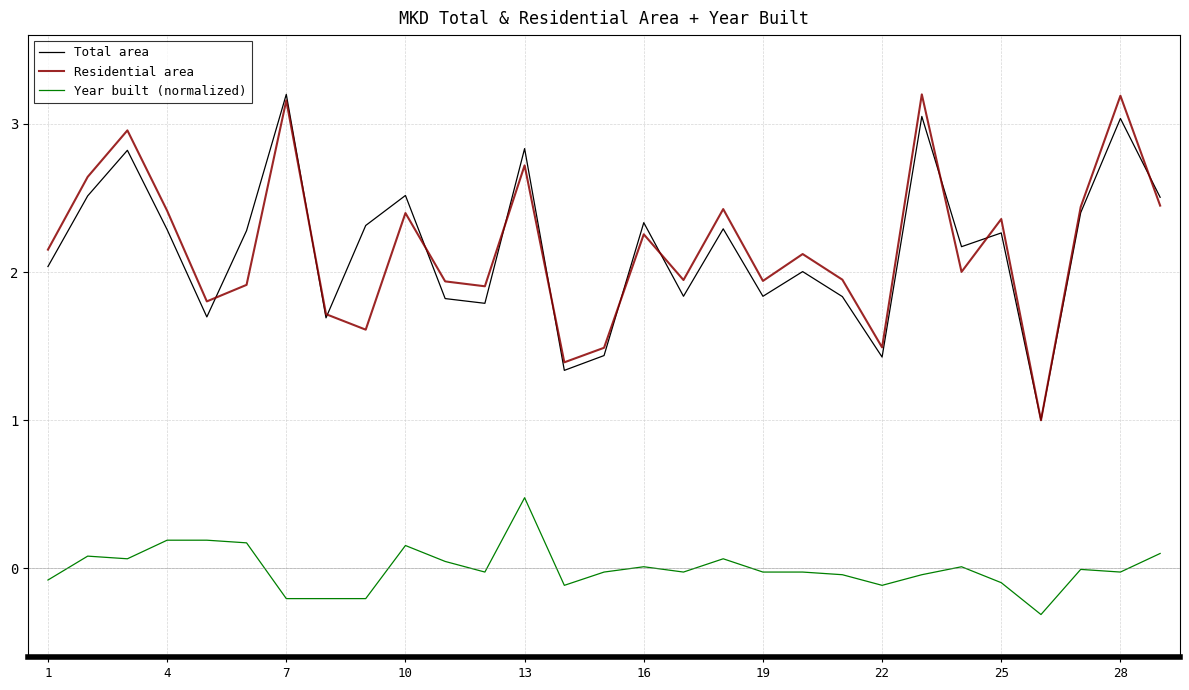

True or false: Residential area and Year built (normalized) intersect in this chart.

False